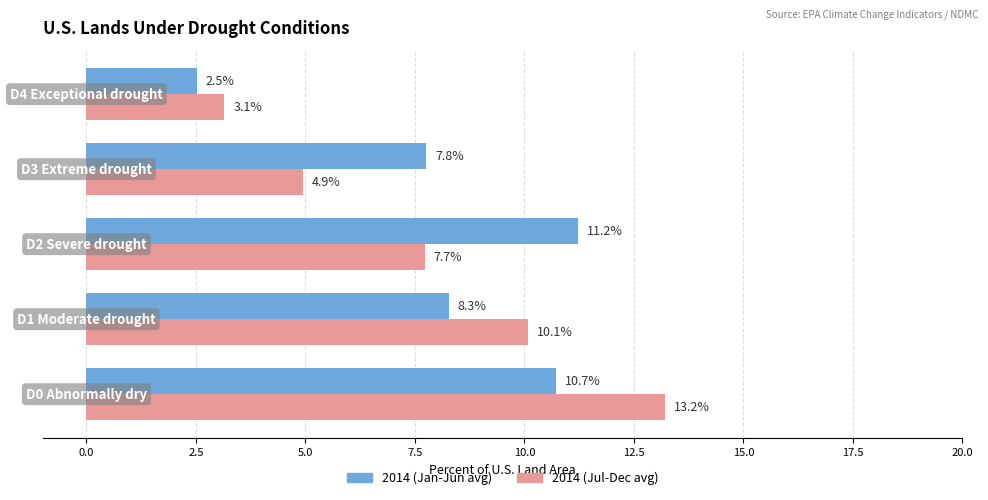

Which series has the largest range (max minus min)?

2014 (Jul-Dec avg)